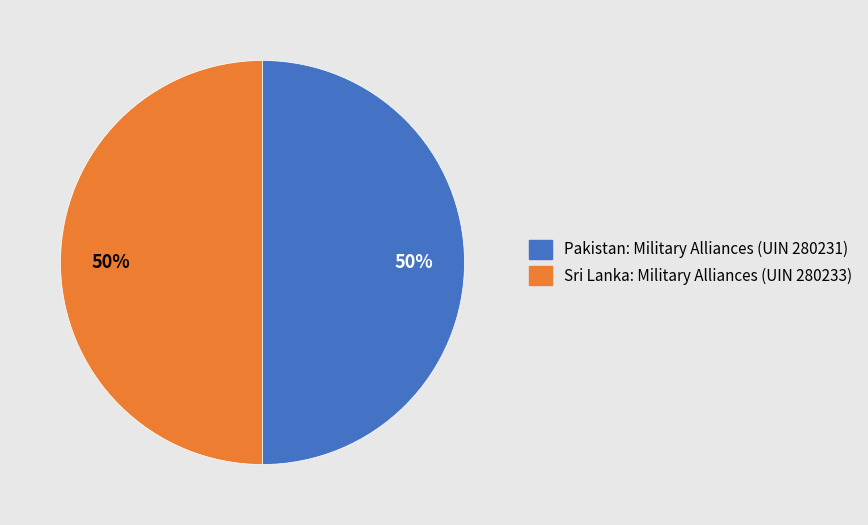

What is the ratio of the value at Sri Lanka: Military Alliances (UIN 280233) to the value at Pakistan: Military Alliances (UIN 280231)?

1.0